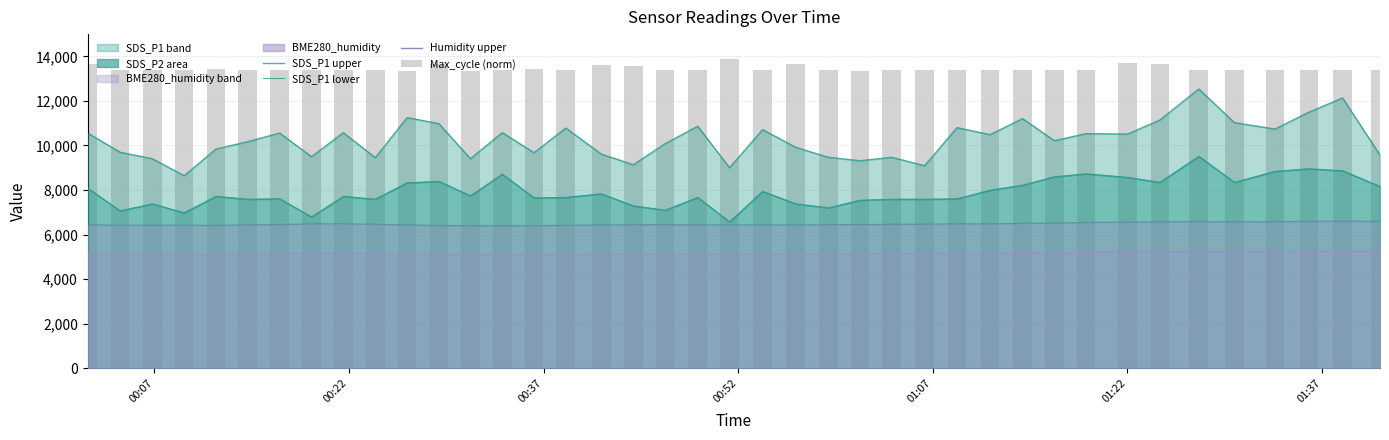

What is the difference between the maximum and second lowest values in the SDS_P1 upper series?

3537.0